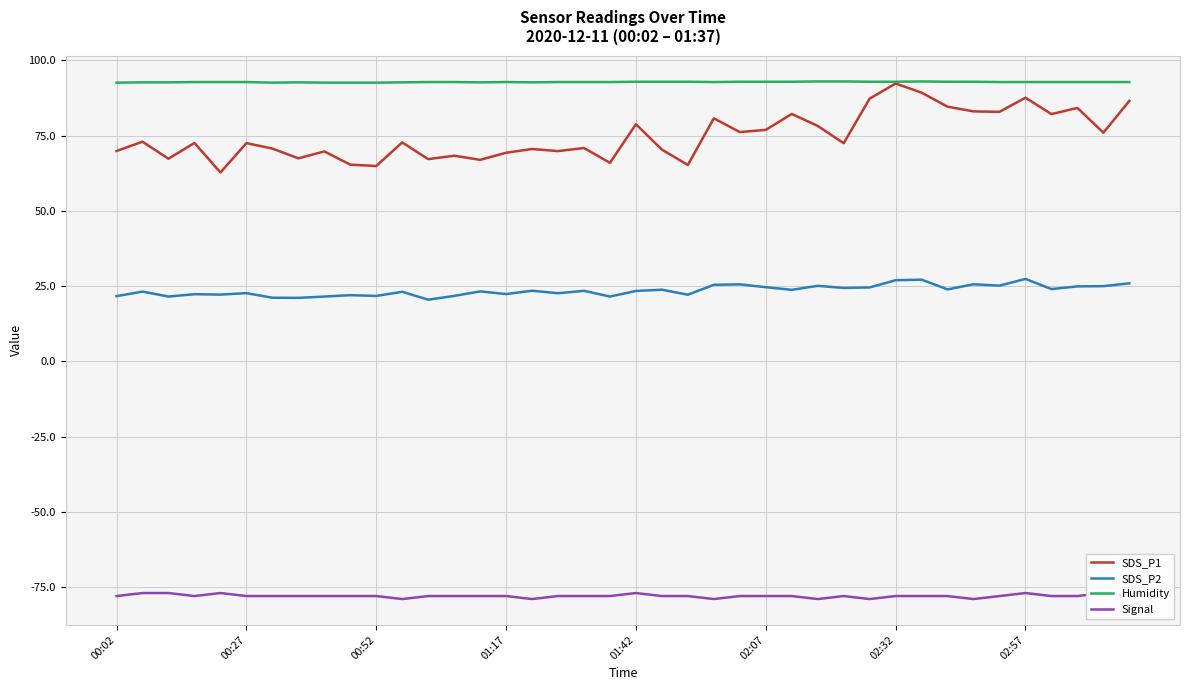

What is the minimum value for Humidity?

92.6